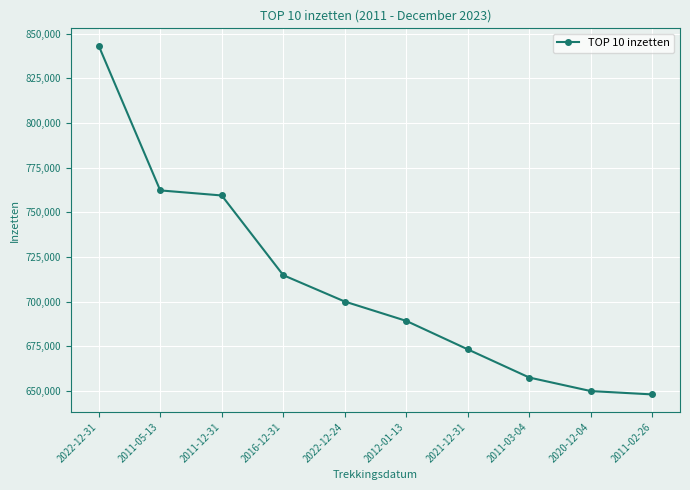

Count the number of values greater than 700102.

5